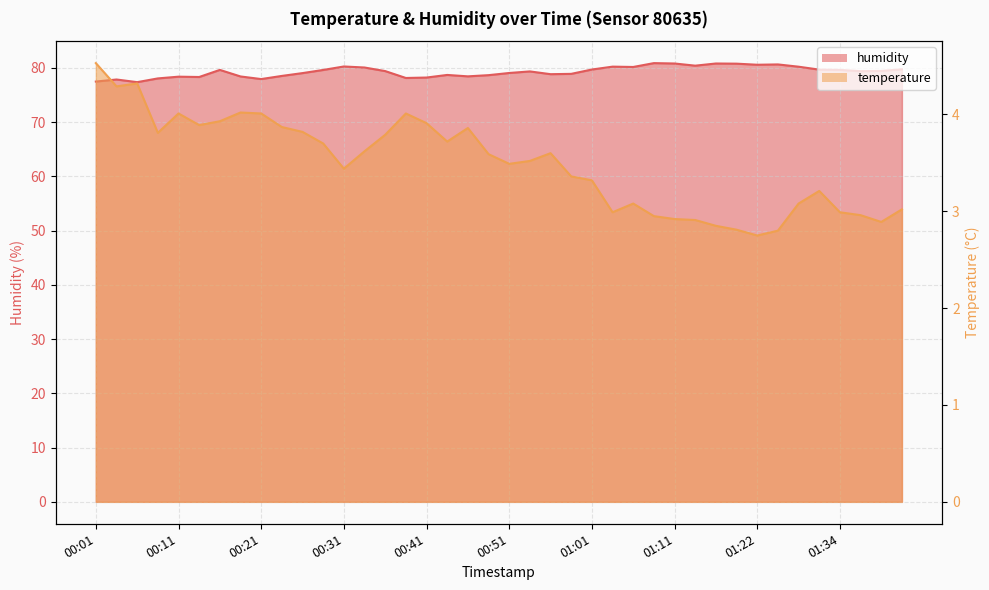

How many values in the humidity series are below 79?

16